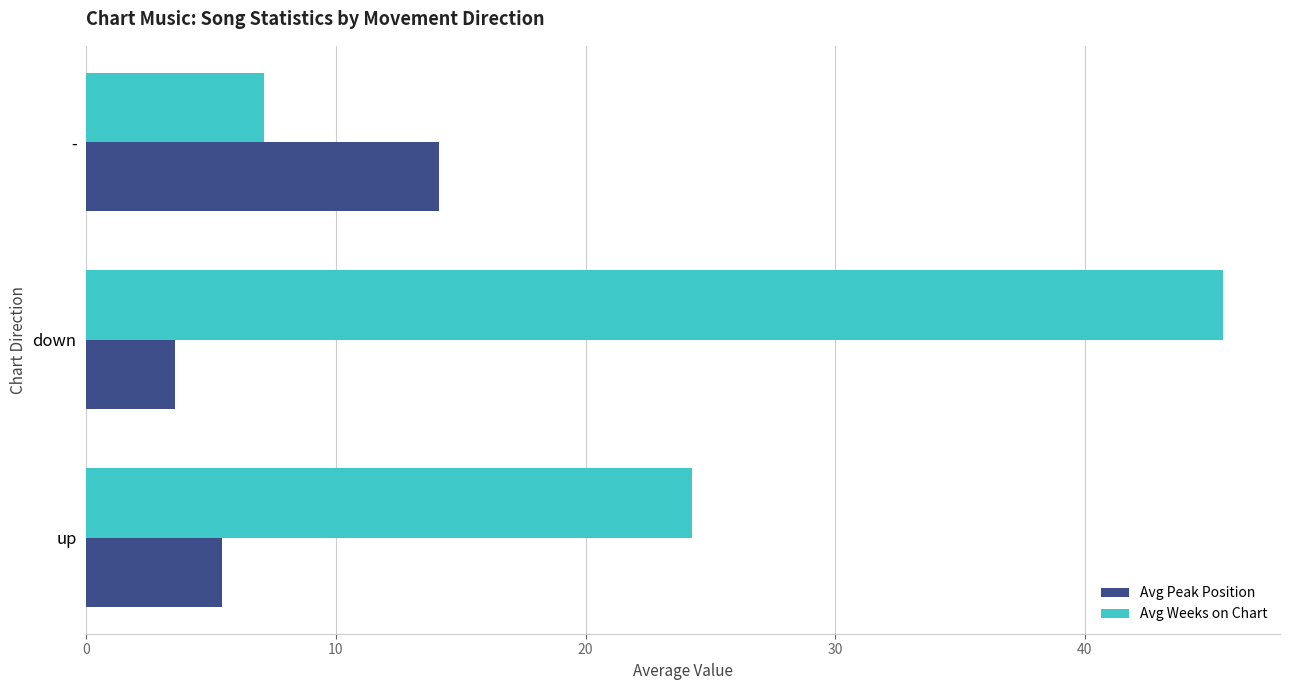

List the series in order of their peak value, highest first.

Avg Weeks on Chart, Avg Peak Position